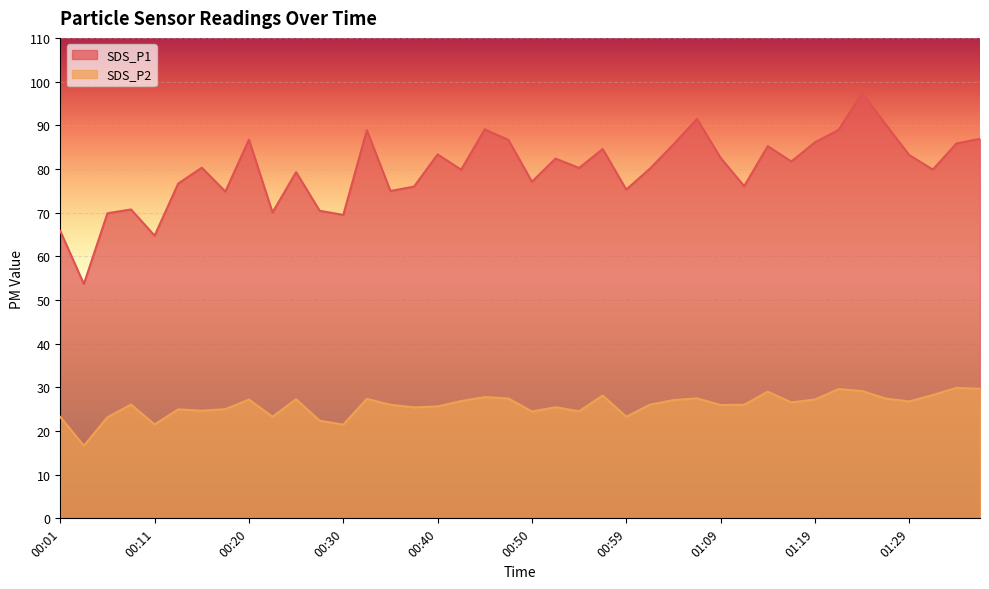

True or false: SDS_P2 and SDS_P1 intersect in this chart.

False